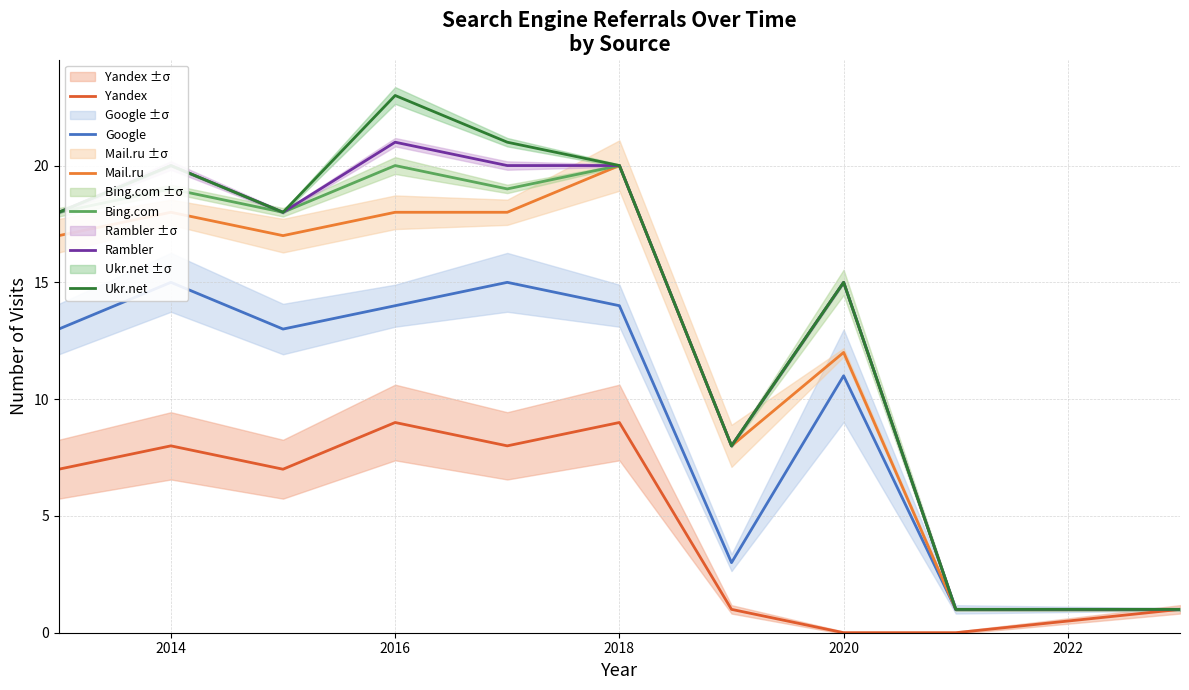

What is the difference between the maximum and second lowest values in the Bing.com series?

19